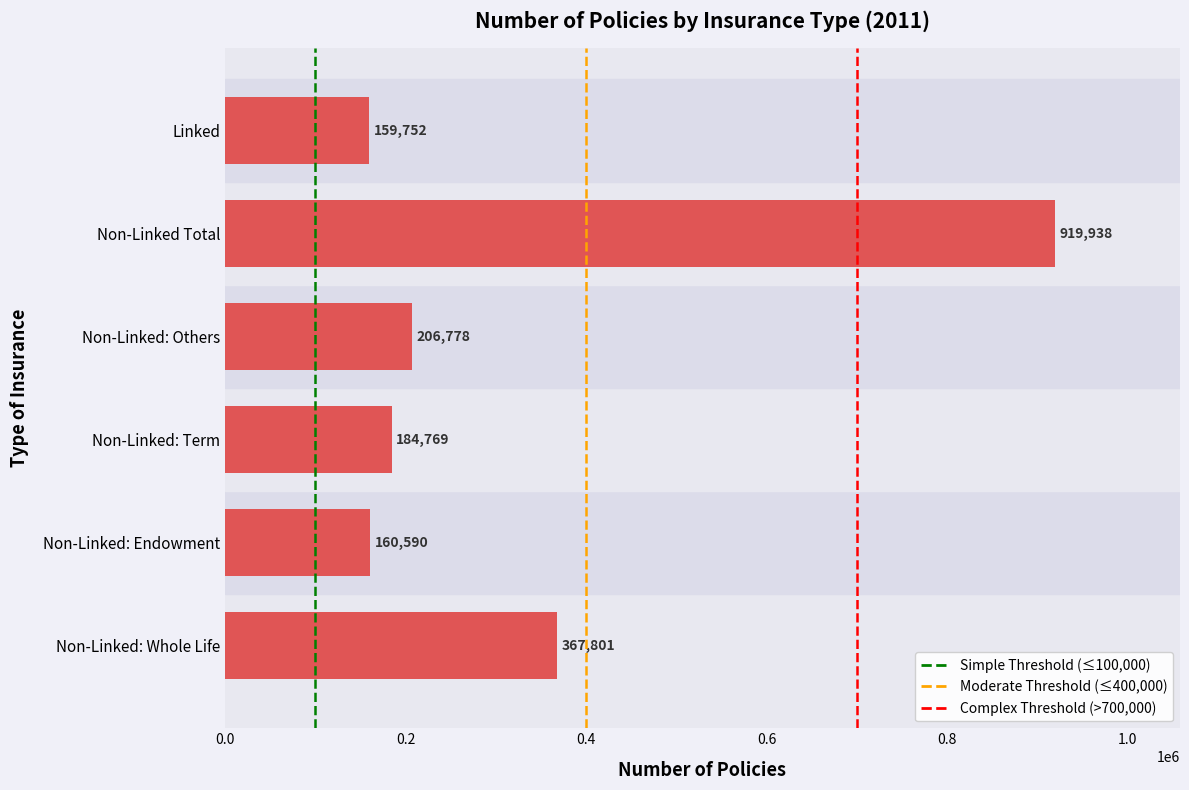

Count the number of categories in the chart.

6